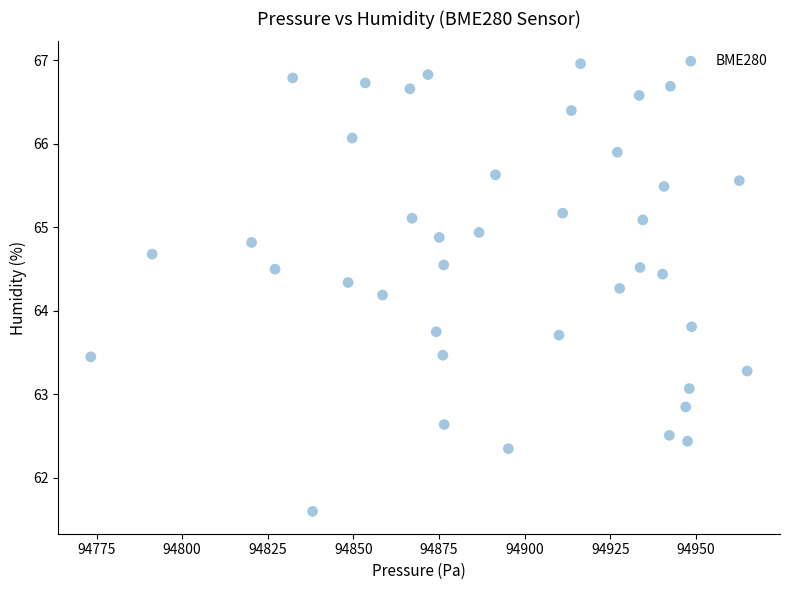

What is the range of Y values (max minus min)?

5.4